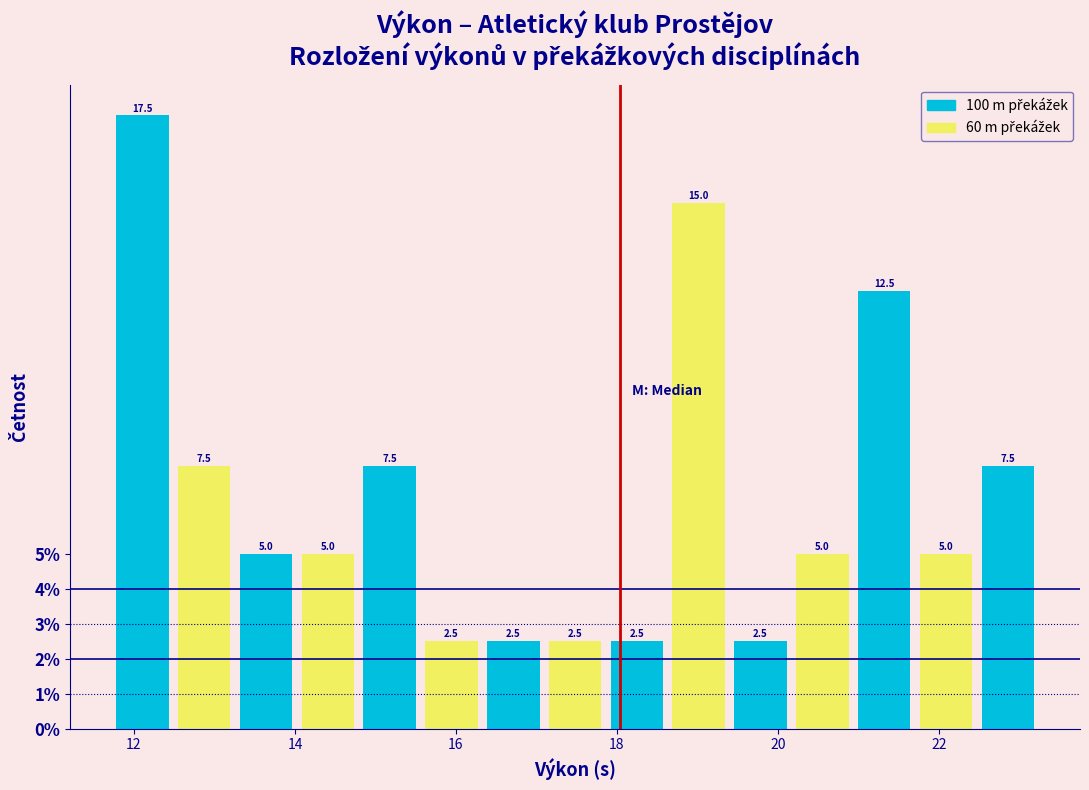

Read against the x-axis, roughly where is the centre of the tallest bar?

12.2